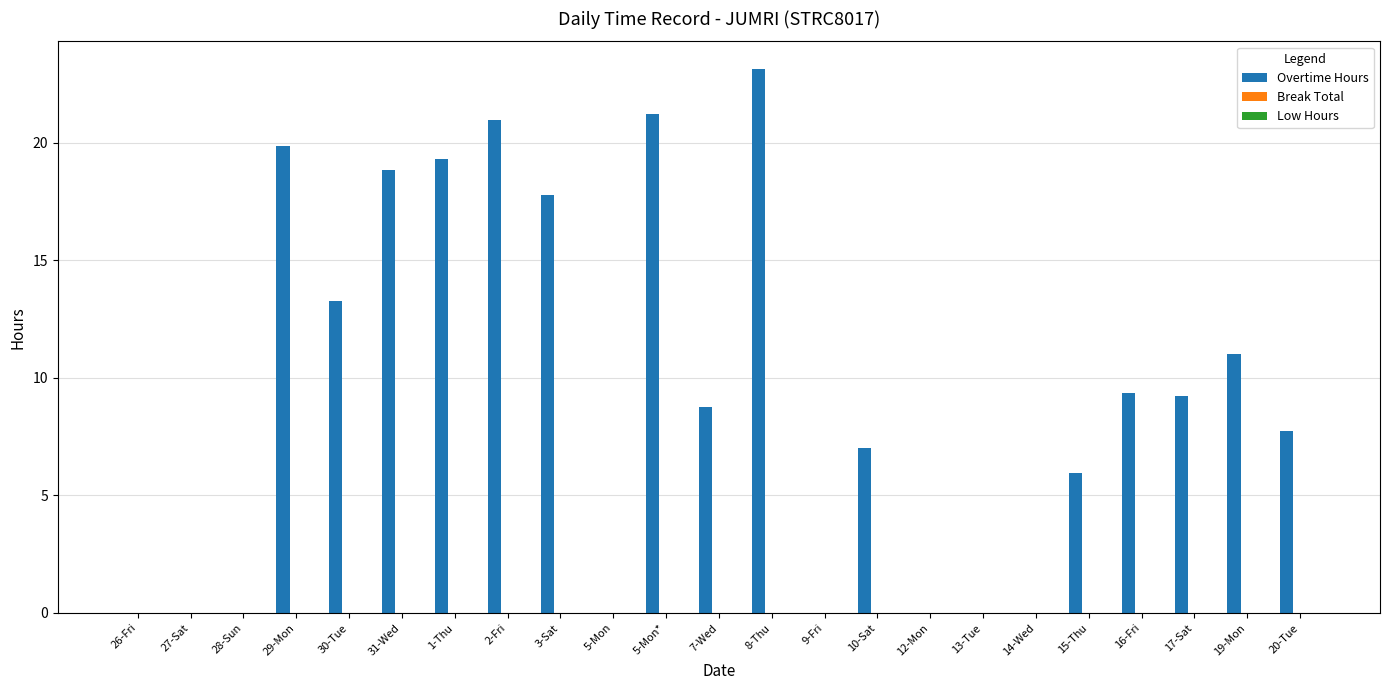

The value at 19-Mon is 11.0. True or false?

True